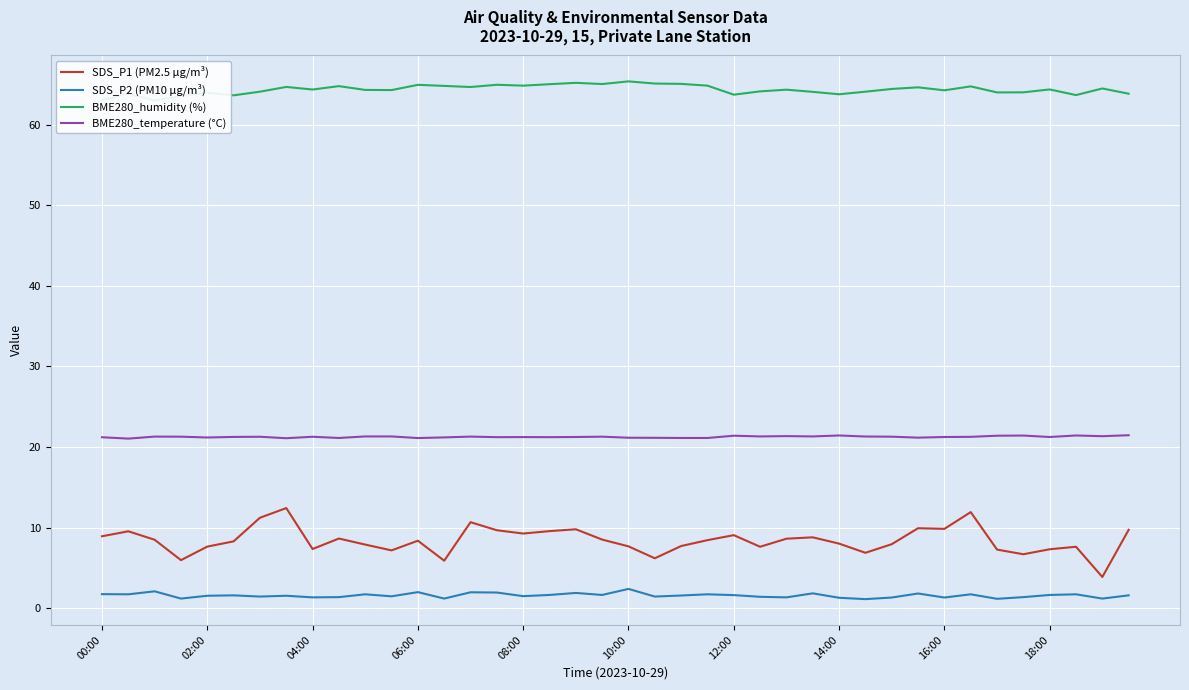

Is it true that SDS_P2 (PM10 µg/m³) equals 1.6 at 18:00?

True